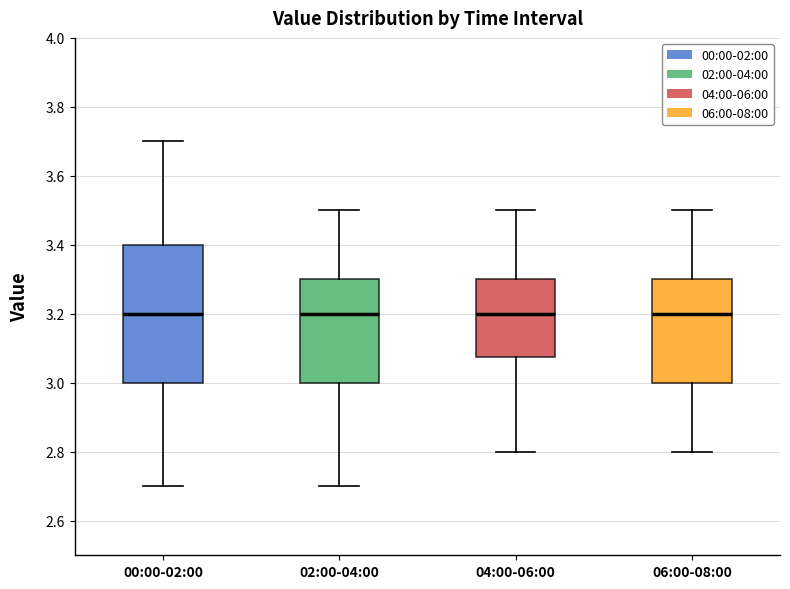

Where does the upper whisker of the box for 06:00-08:00 end on the y-axis? The values are not printed on the chart, so give them approximately, as read against the axis.

3.50